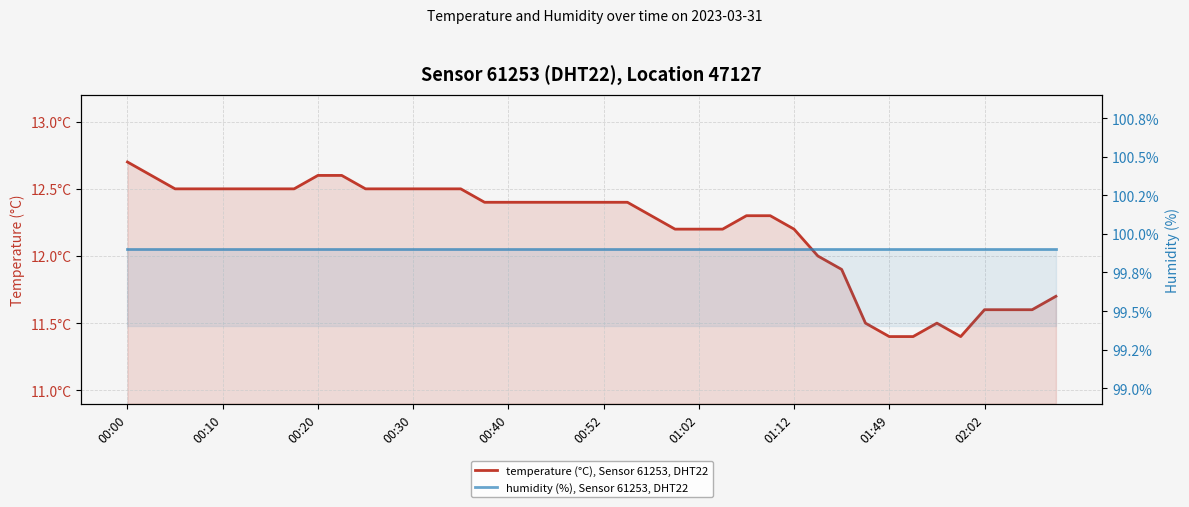

Which series has the widest spread of values?

temperature (°C), Sensor 61253, DHT22